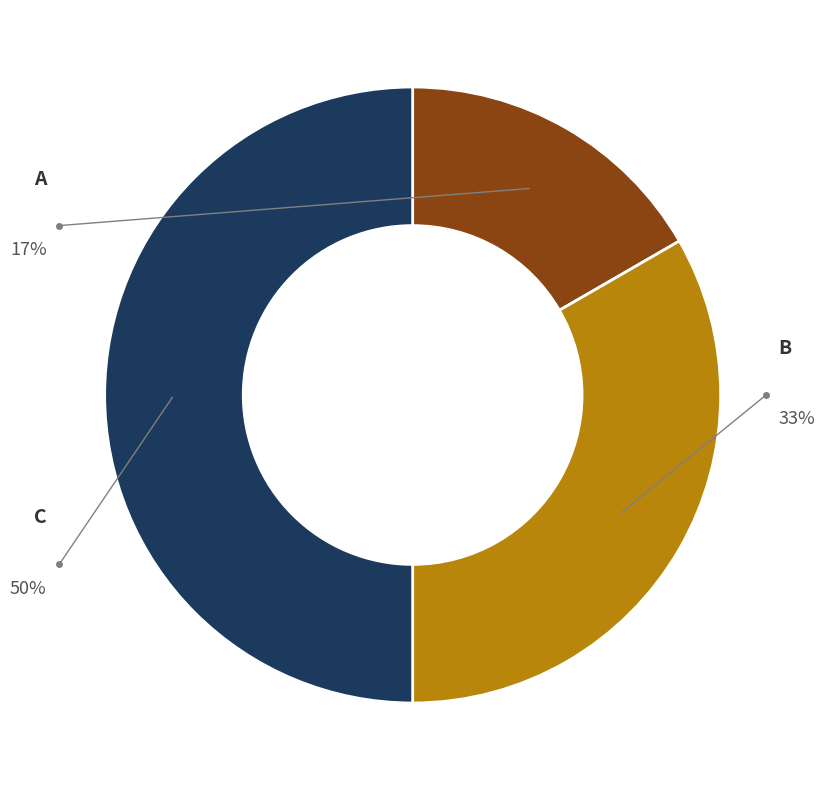

What is the smallest slice in the pie chart?

A